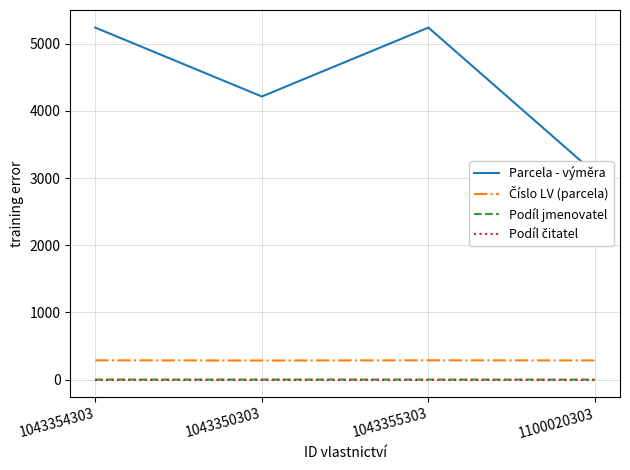

Between 1043354303 and 1043355303, which series saw the biggest shift?

Parcela - výměra